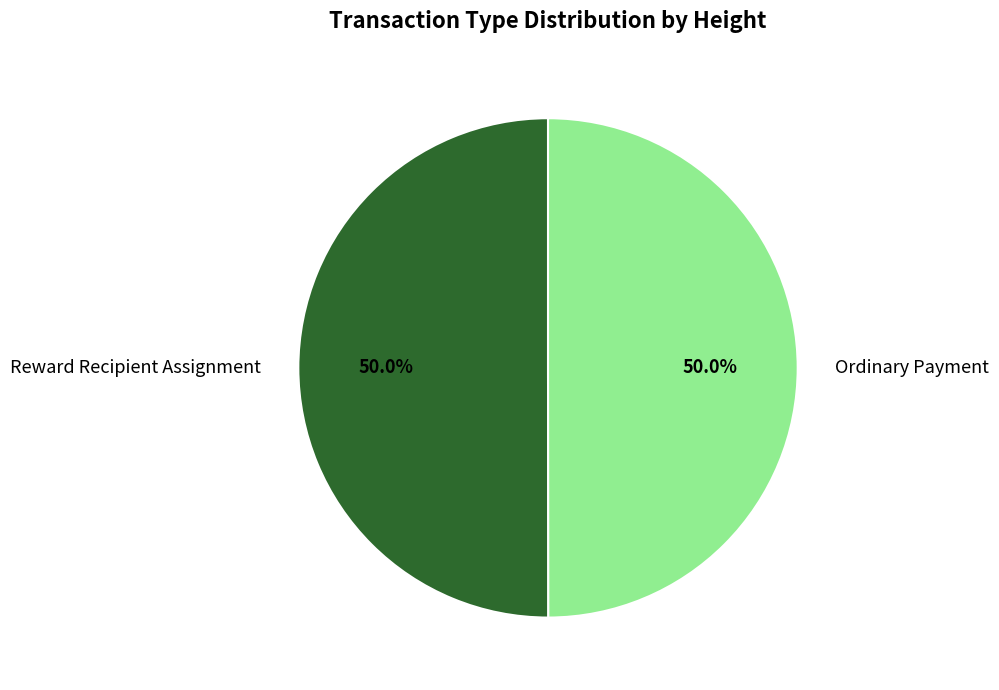

Approximately how many times larger is the value at Ordinary Payment compared to Reward Recipient Assignment?

1.0